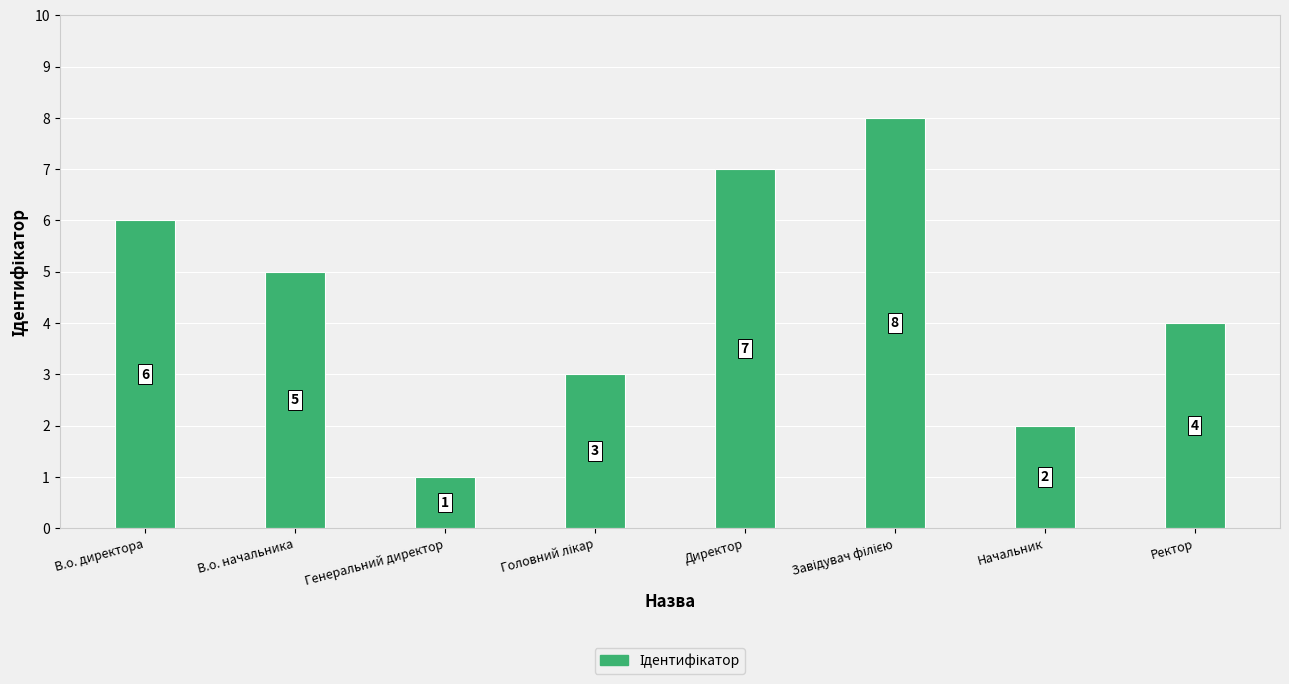

What is the value of the 2nd bar from the left?

5